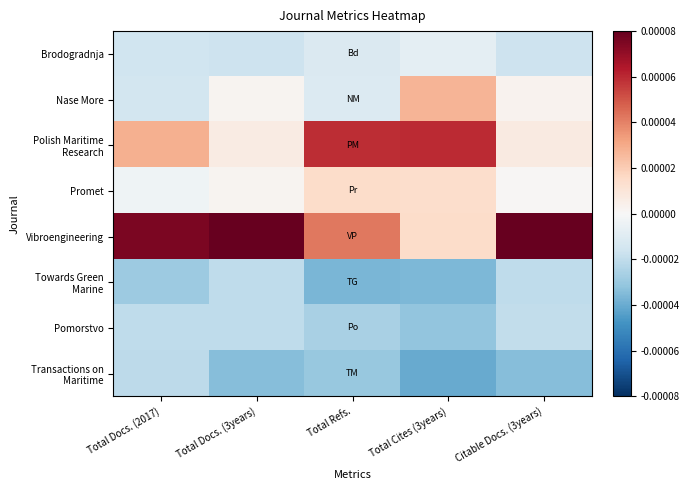

Which series changed the most between Total Docs. (3years) and Total Refs.?

Polish Maritime Research